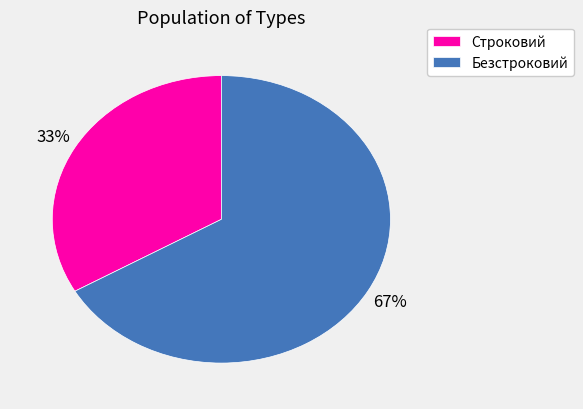

To the nearest percent, what portion does Строковий represent?

33%